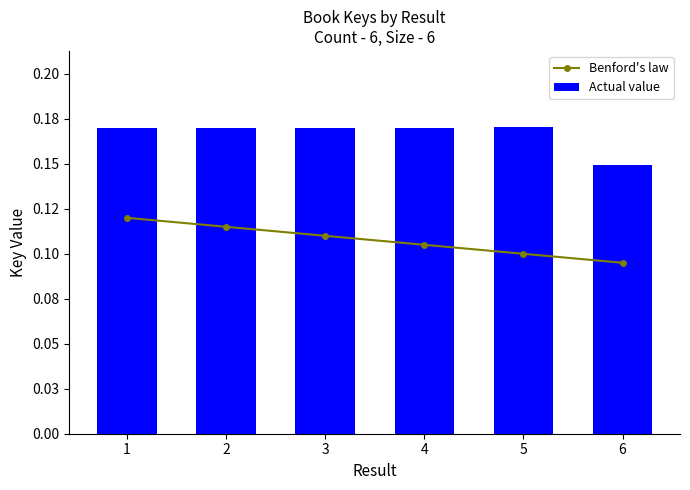

List the labels in order of Actual value value, smallest first.

6, 3, 1, 4, 2, 5